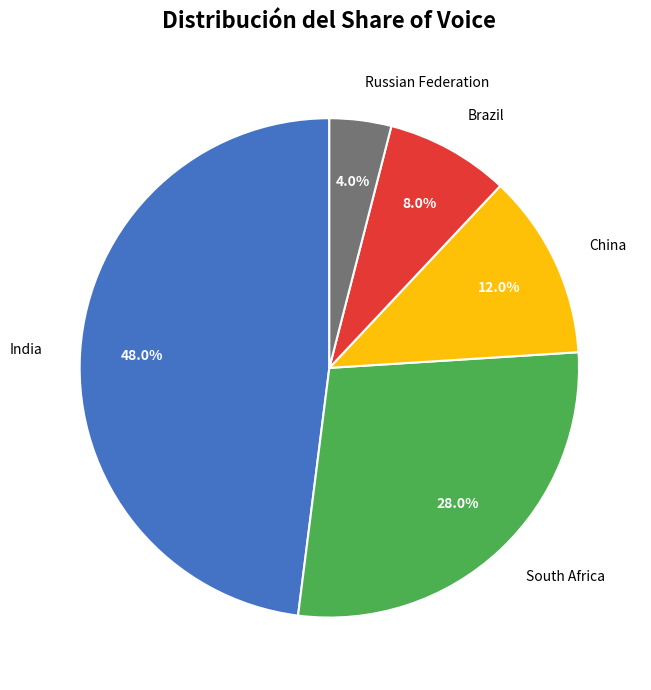

Which has a higher value, Brazil or Russian Federation?

Brazil